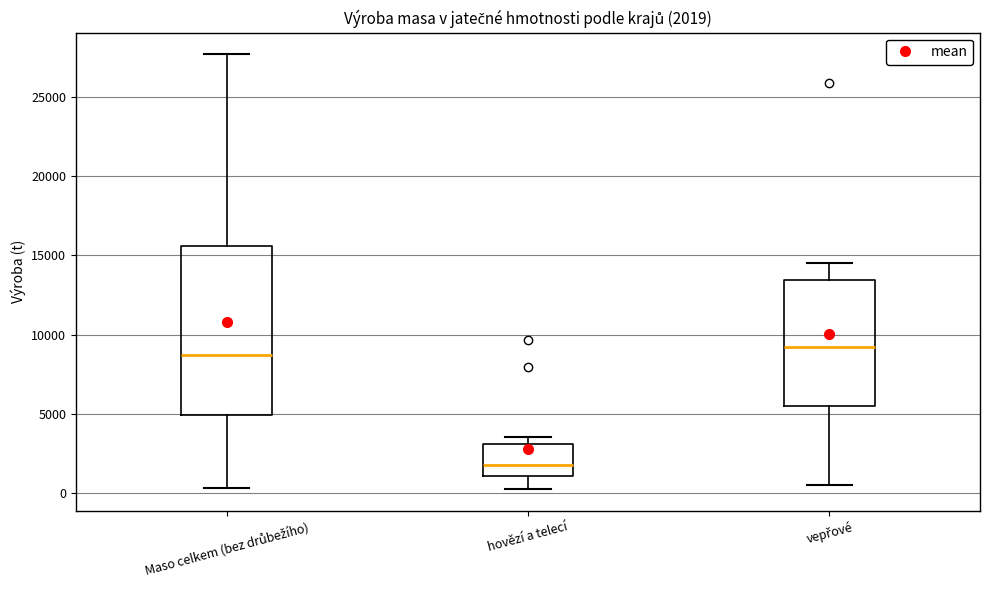

Comparing the boxes themselves (not the whiskers), which one is the tallest?

Maso celkem (bez drůbežího)